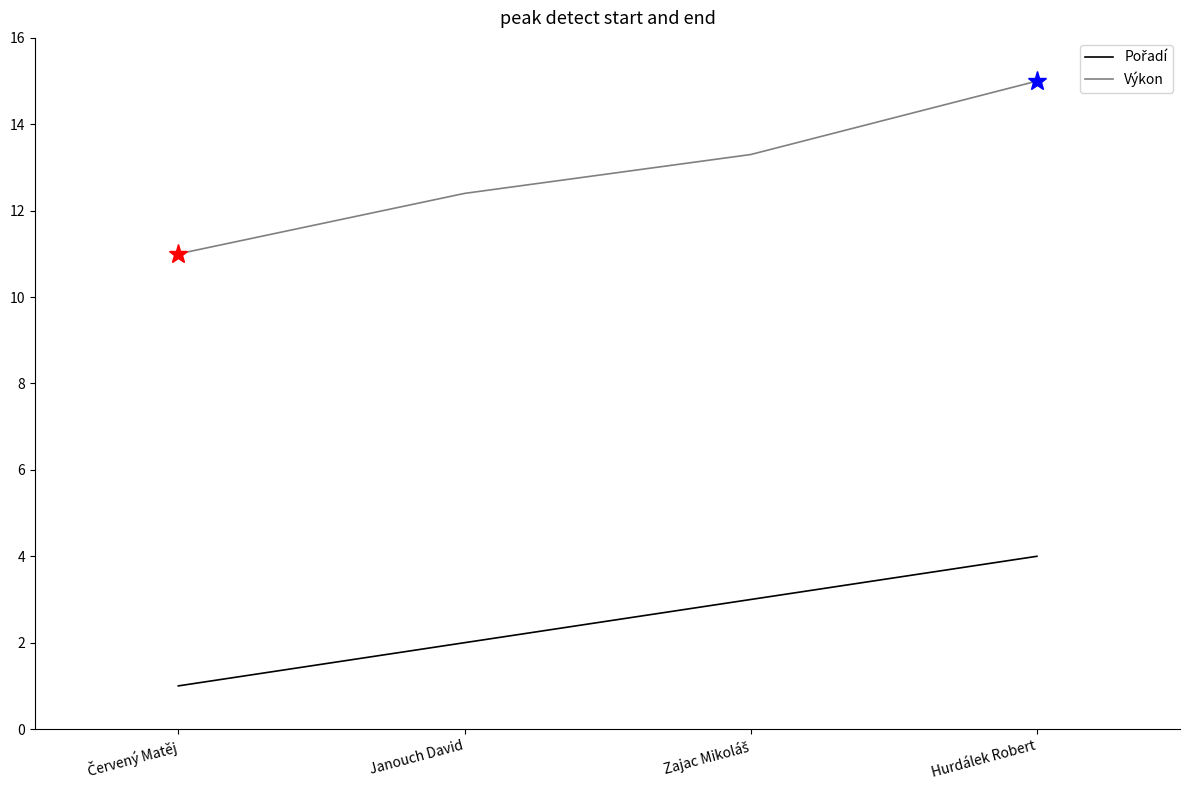

What is the average value of the Výkon series?

12.9